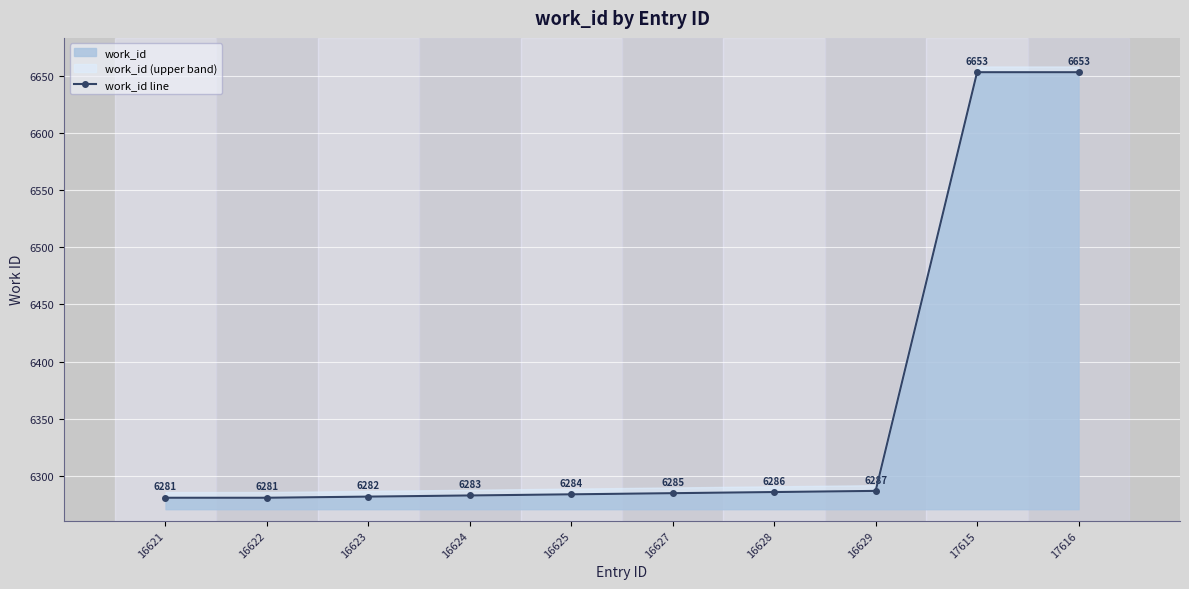

Reading left to right, extract all data points from this chart.

16621=6281	16622=6281	16623=6282	16624=6283	16625=6284	16627=6285	16628=6286	16629=6287	17615=6653	17616=6653